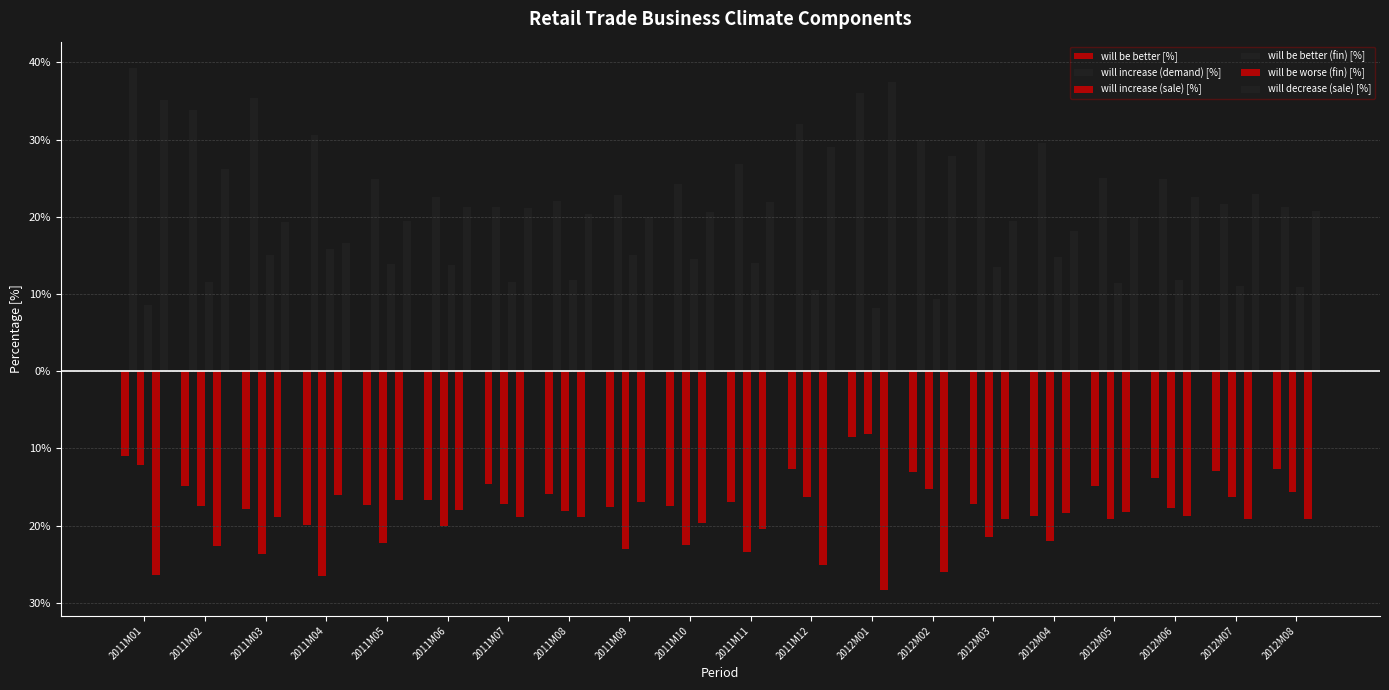

Does the chart contain stacked bars?

No